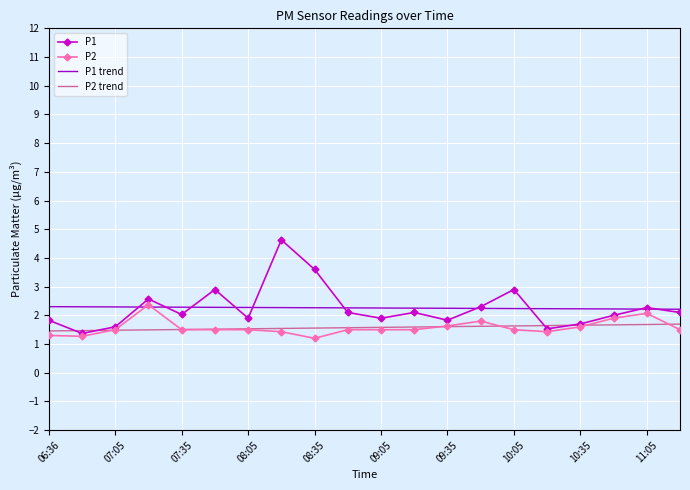

Which series has the largest range (max minus min)?

P1